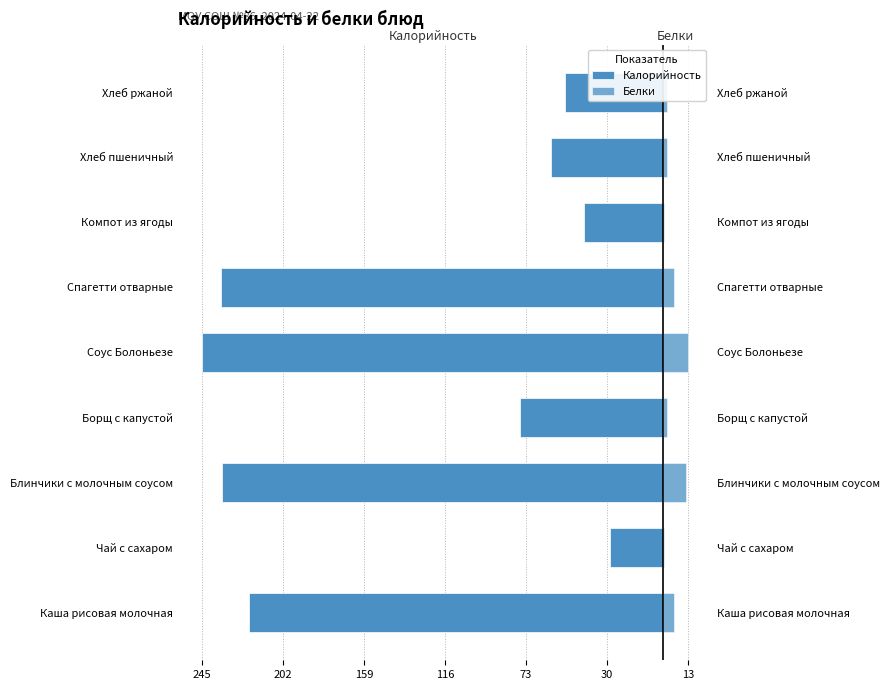

What is the value of the Белки bar at the 8th from the left?

2.0